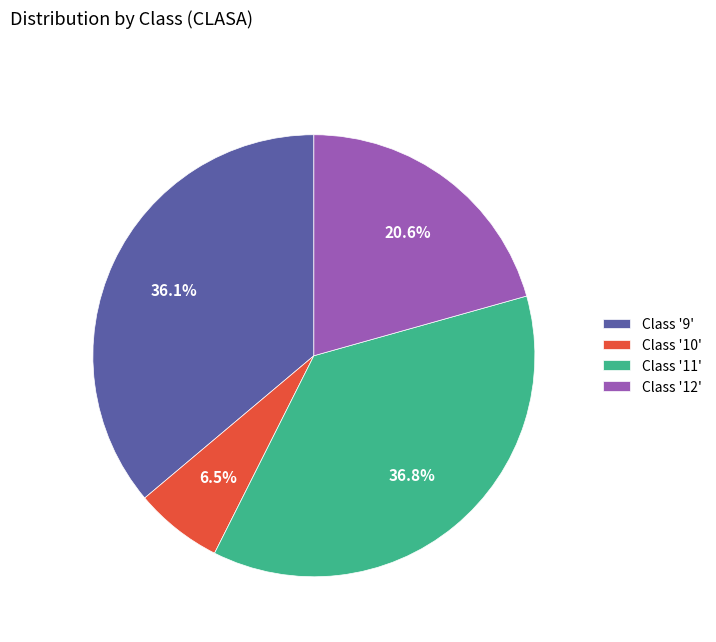

Is there a majority slice in this chart?

No